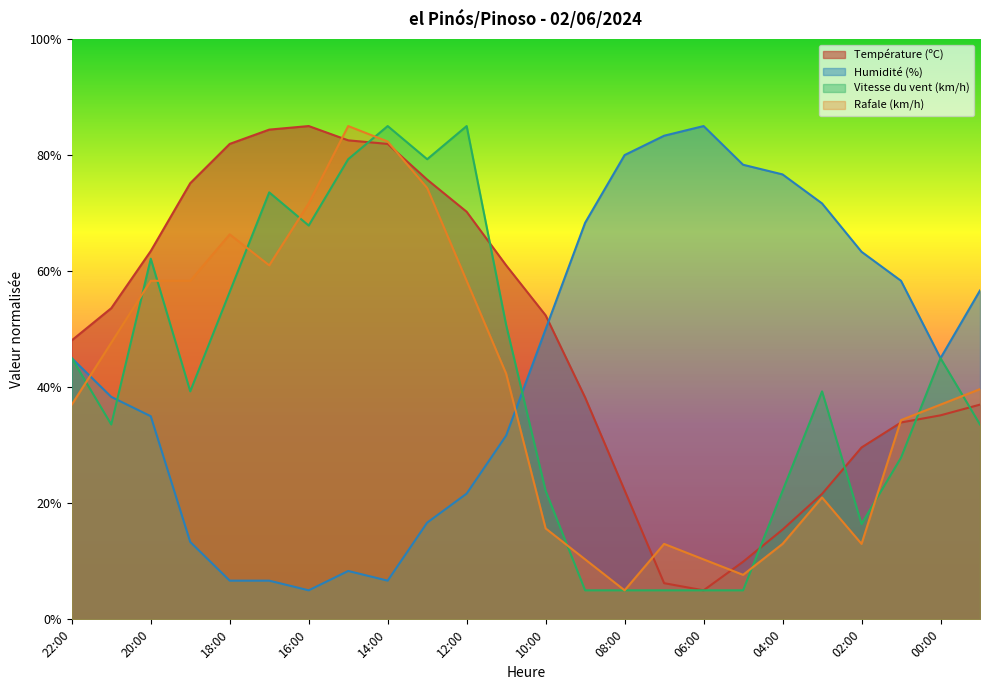

What is the label of the 15th point from the left?

08:00